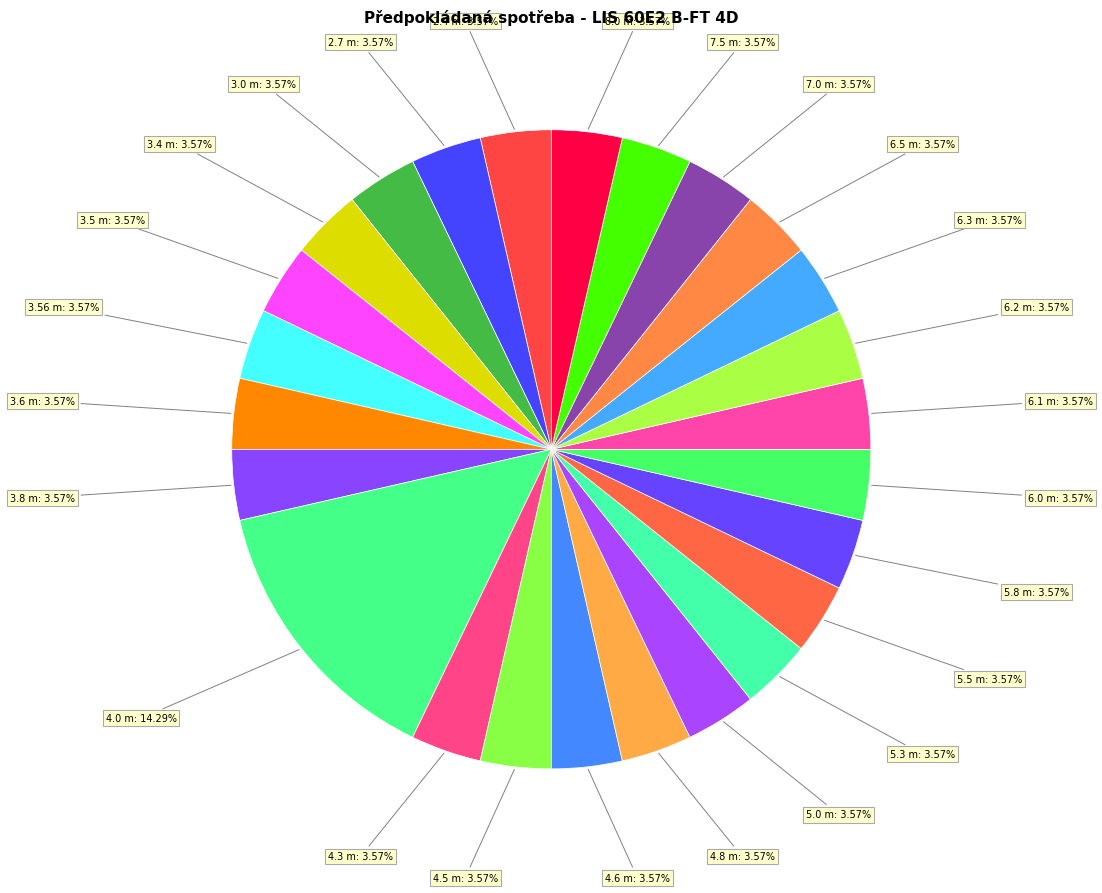

Count the number of slices in the pie.

25